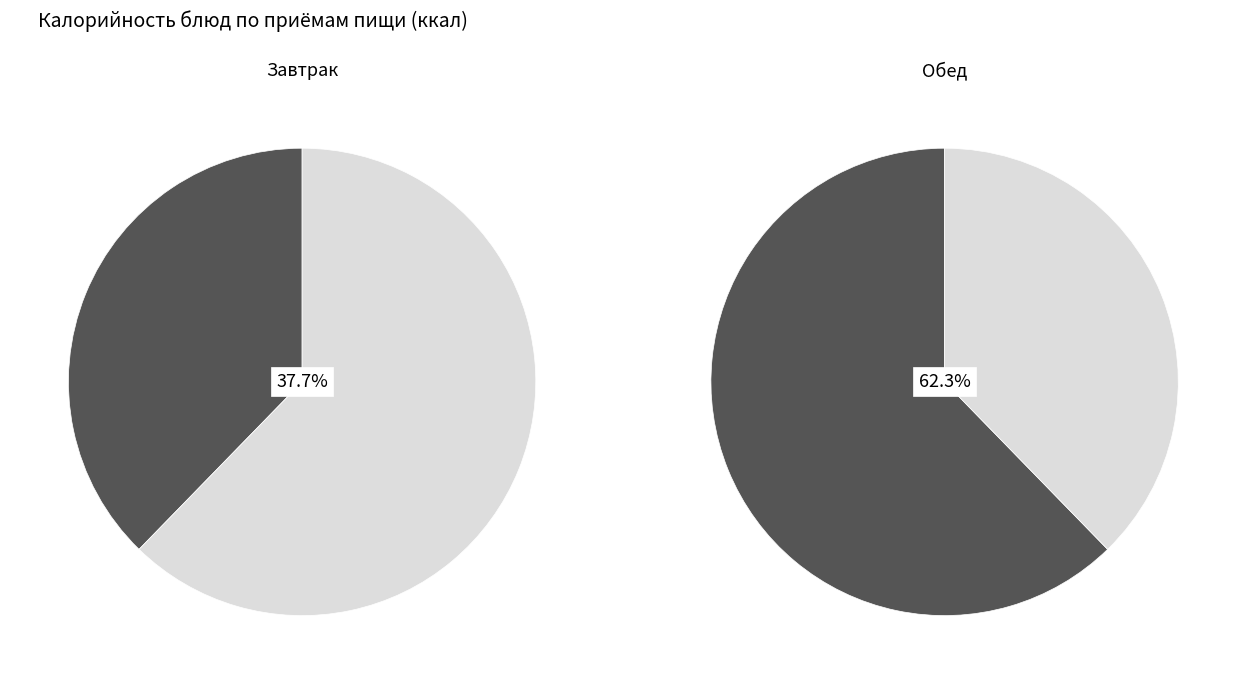

Which slice is the largest?

каша гречневая рассыпчатая